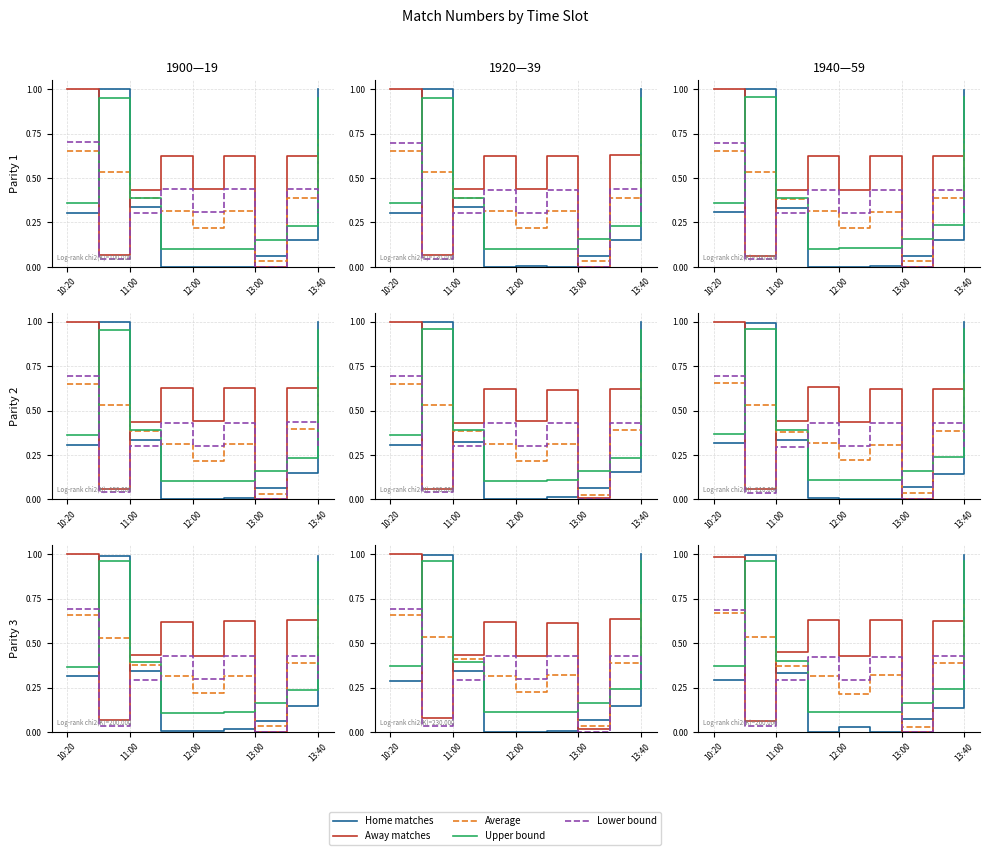

What is the difference between the second highest and second lowest values in the Lower bound series?

0.4